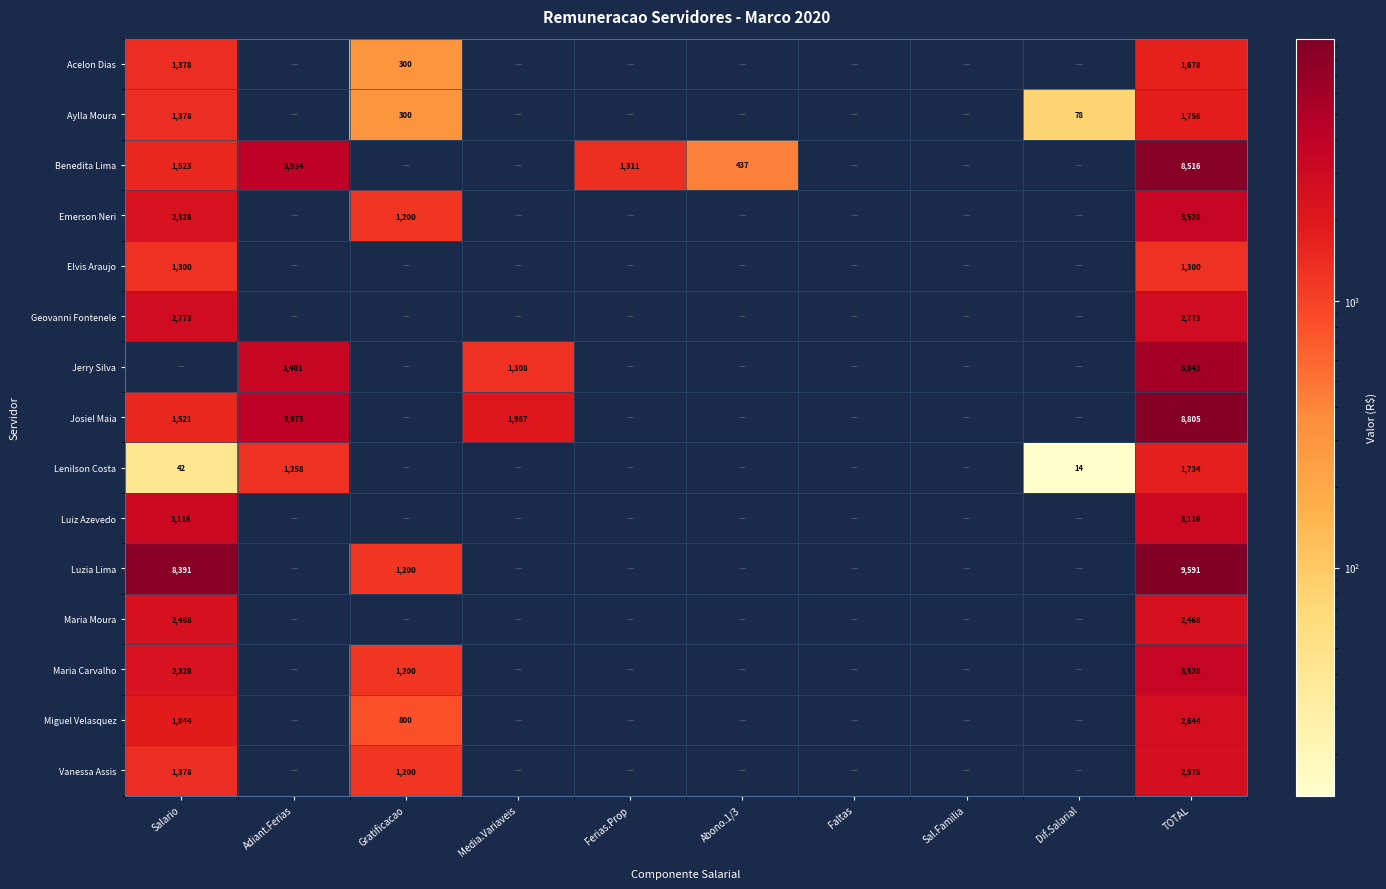

Is the value of Miguel Velasquez at Gratificacao greater than the value of Maria Carvalho at Gratificacao?

No